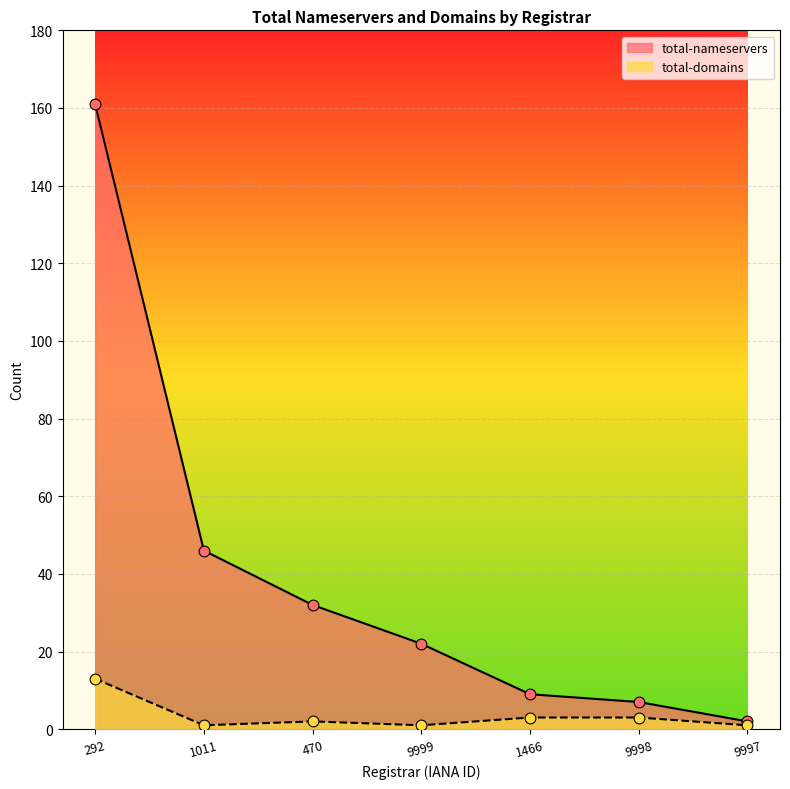

Is the value of total-nameservers at 1011 greater than the value of total-domains at 9999?

Yes